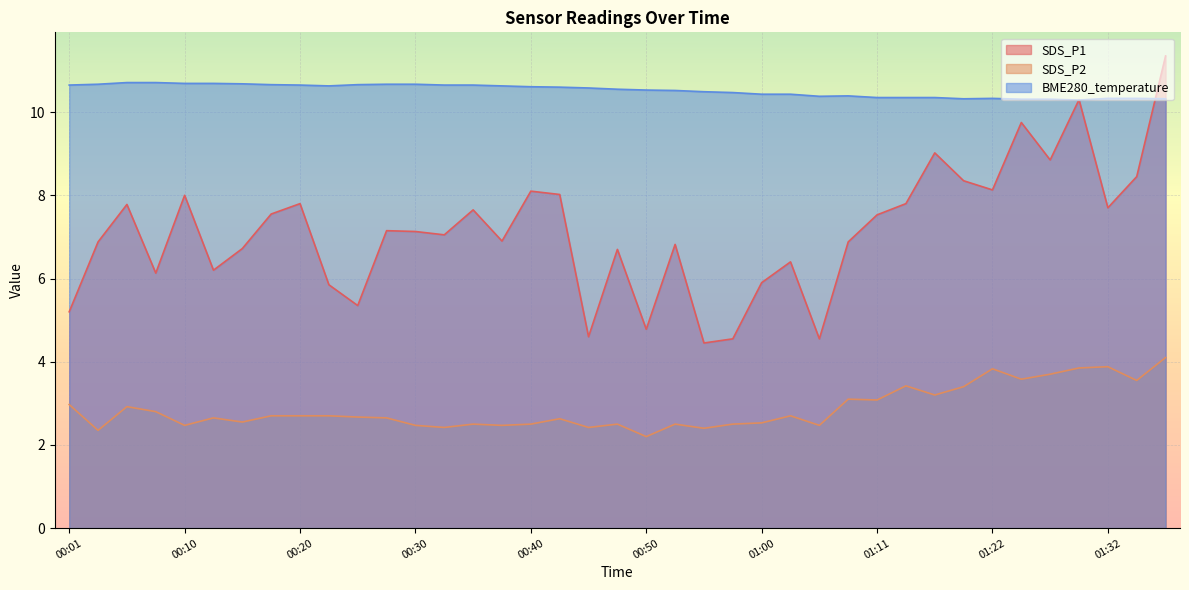

Reading right to left, what are all the values shown in this chart?

SDS_P1: 01:38=11.3	01:35=8.4	01:32=7.7	01:30=10.3	01:27=8.8	01:25=9.8	01:22=8.1	01:19=8.3	01:16=9.0	01:14=7.8	01:11=7.5	01:08=6.9	01:05=4.5	01:03=6.4	01:00=5.9	00:57=4.5	00:55=4.5	00:52=6.8	00:50=4.8	00:47=6.7	00:45=4.6	00:42=8.0	00:40=8.1	00:37=6.9	00:35=7.7	00:32=7.0	00:30=7.1	00:28=7.2	00:25=5.3	00:23=5.8	00:20=7.8	00:18=7.5	00:15=6.7	00:13=6.2	00:10=8.0	00:08=6.1	00:06=7.8	00:03=6.9	00:01=5.2
SDS_P2: 01:38=4.1	01:35=3.5	01:32=3.9	01:30=3.9	01:27=3.7	01:25=3.6	01:22=3.8	01:19=3.4	01:16=3.2	01:14=3.4	01:11=3.1	01:08=3.1	01:05=2.5	01:03=2.7	01:00=2.5	00:57=2.5	00:55=2.4	00:52=2.5	00:50=2.2	00:47=2.5	00:45=2.4	00:42=2.6	00:40=2.5	00:37=2.5	00:35=2.5	00:32=2.4	00:30=2.5	00:28=2.6	00:25=2.7	00:23=2.7	00:20=2.7	00:18=2.7	00:15=2.5	00:13=2.6	00:10=2.5	00:08=2.8	00:06=2.9	00:03=2.4	00:01=3.0
BME280_temperature: 01:38=10.3	01:35=10.3	01:32=10.3	01:30=10.3	01:27=10.3	01:25=10.3	01:22=10.3	01:19=10.3	01:16=10.3	01:14=10.3	01:11=10.3	01:08=10.4	01:05=10.4	01:03=10.4	01:00=10.4	00:57=10.5	00:55=10.5	00:52=10.5	00:50=10.5	00:47=10.6	00:45=10.6	00:42=10.6	00:40=10.6	00:37=10.6	00:35=10.7	00:32=10.7	00:30=10.7	00:28=10.7	00:25=10.7	00:23=10.6	00:20=10.7	00:18=10.7	00:15=10.7	00:13=10.7	00:10=10.7	00:08=10.7	00:06=10.7	00:03=10.7	00:01=10.7